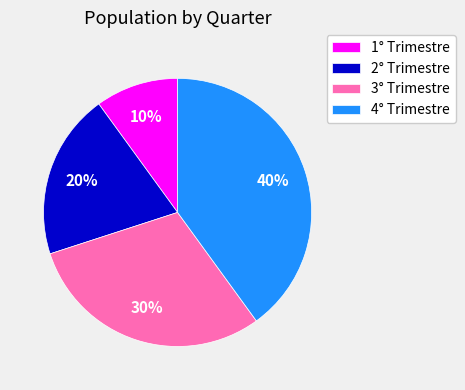

True or false: 2° Trimestre accounts for 33% of the total.

False